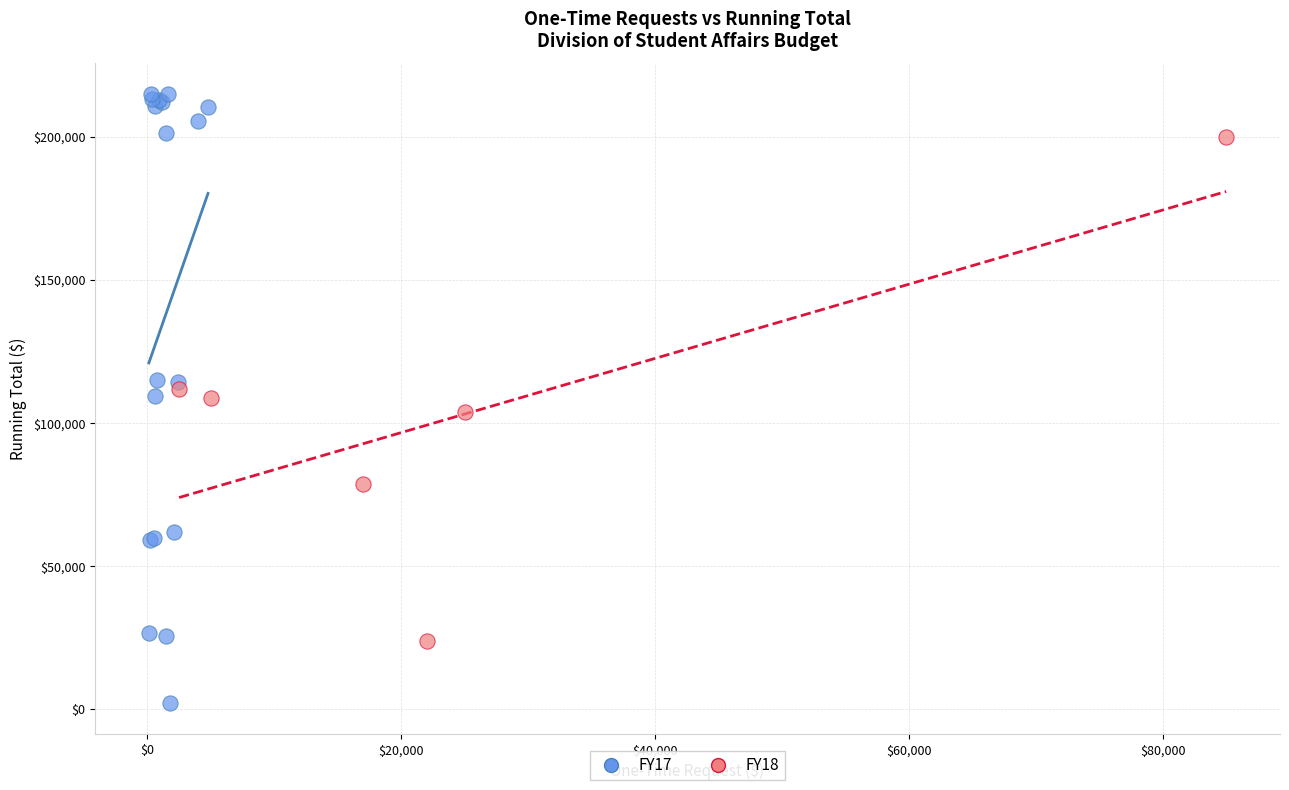

Which series reaches the maximum Y coordinate?

FY17